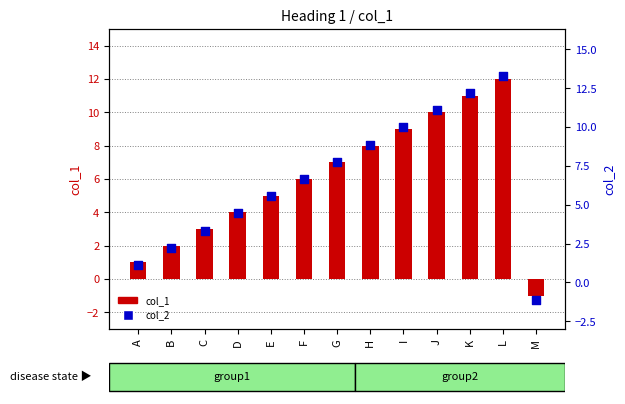

What are all the series names shown in the legend?

col_1, col_2